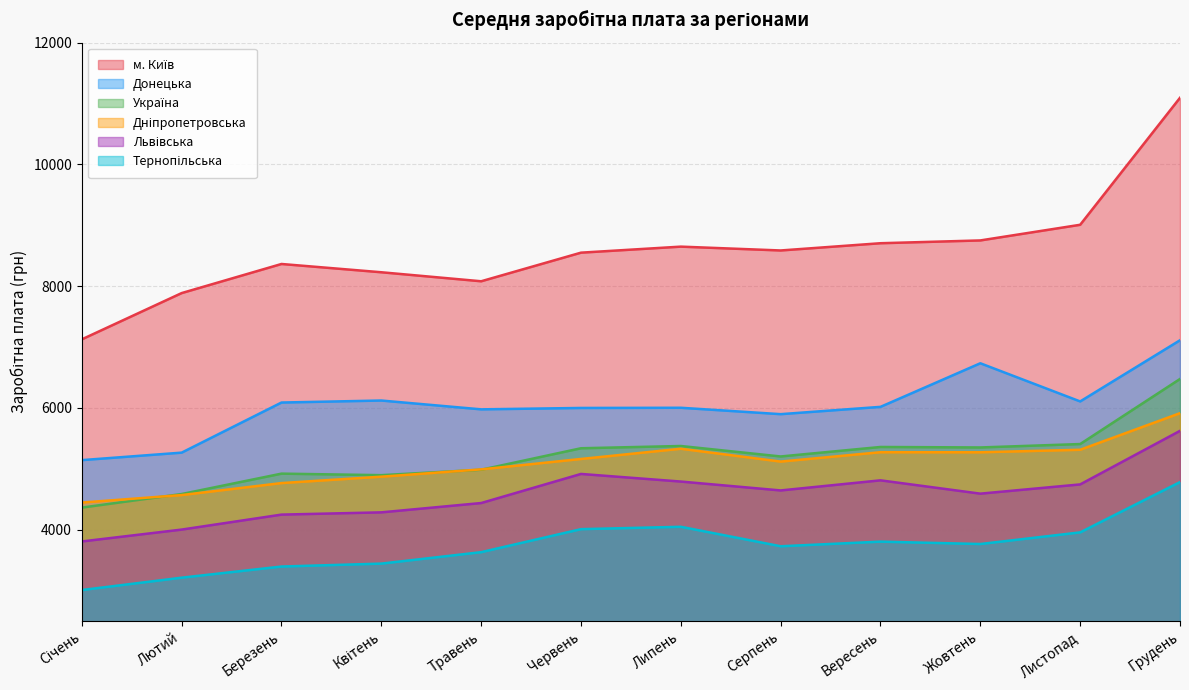

In Львівська, how many points are higher than both neighbors (excluding endpoints)?

2